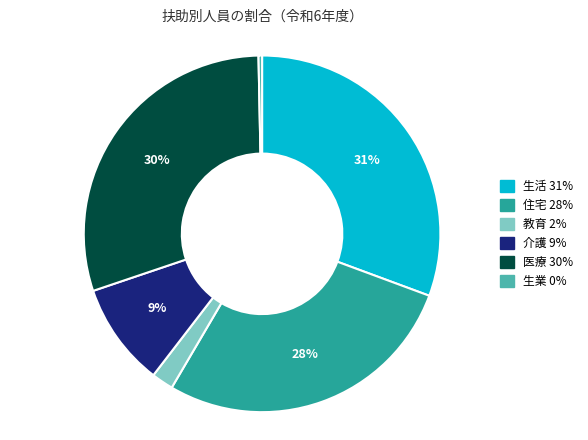

Does 医療 account for over 50% of the chart?

No